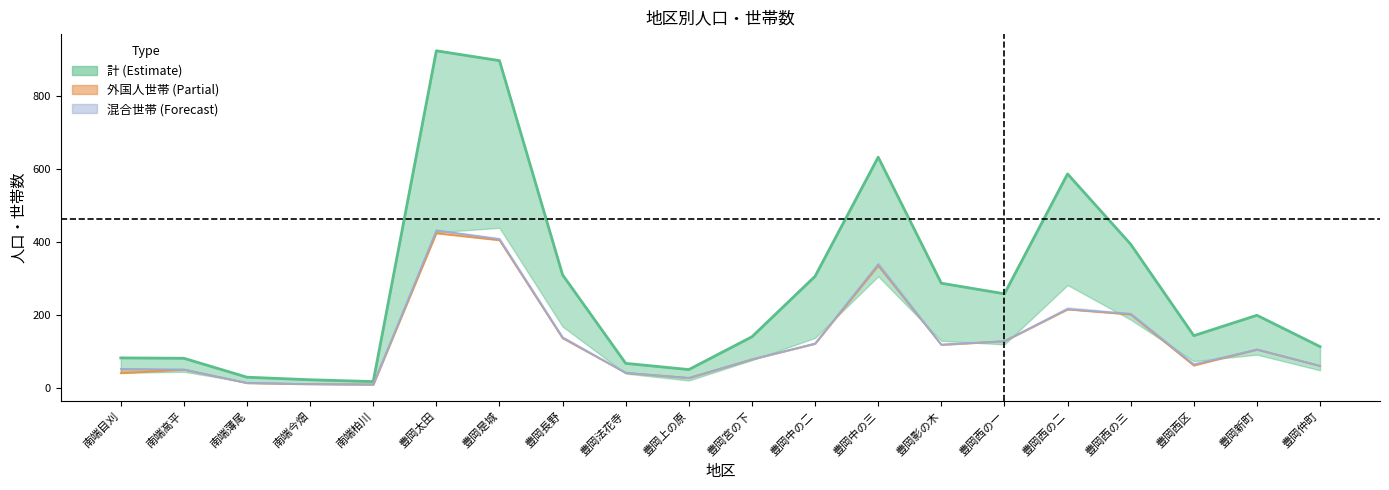

Where does the 日本人世帯 series first go above 105?

豊岡太田